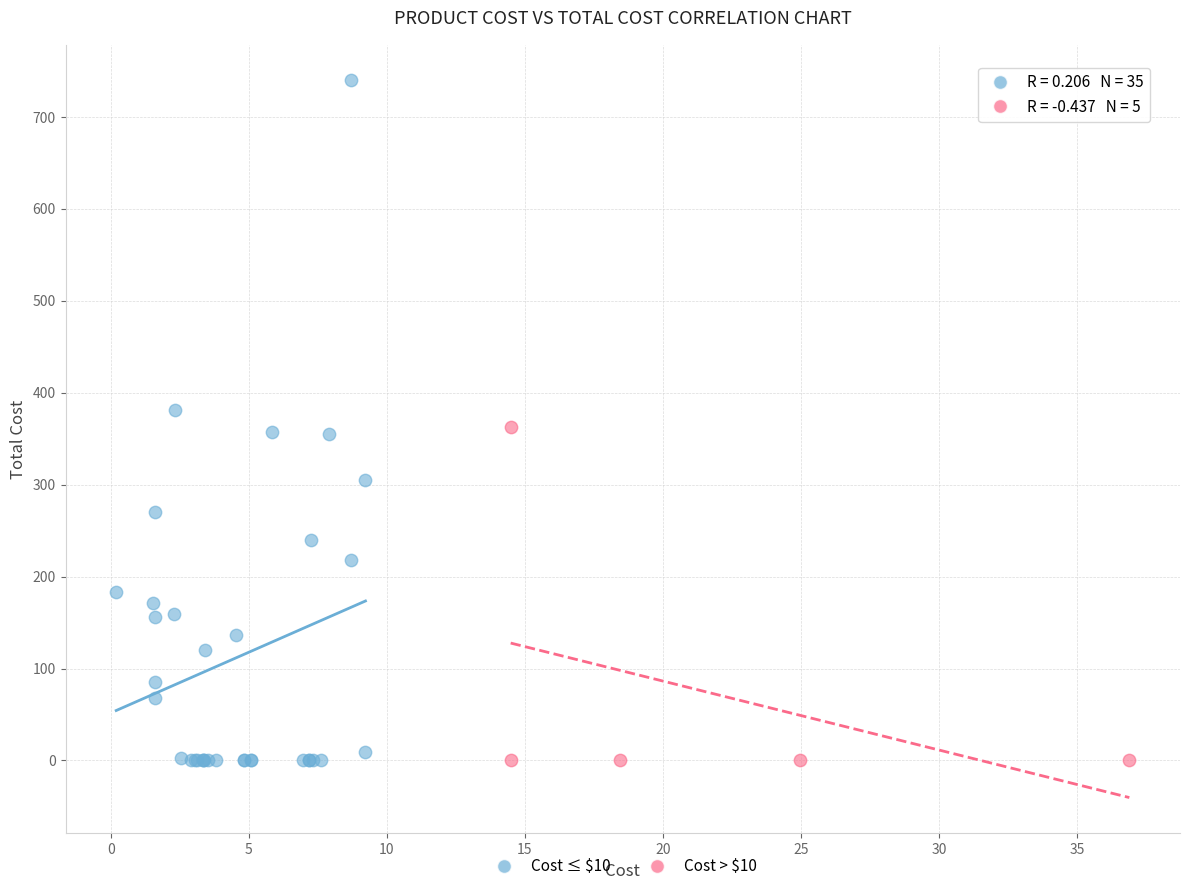

Which series has the widest spread of Y values?

Cost ≤ $10